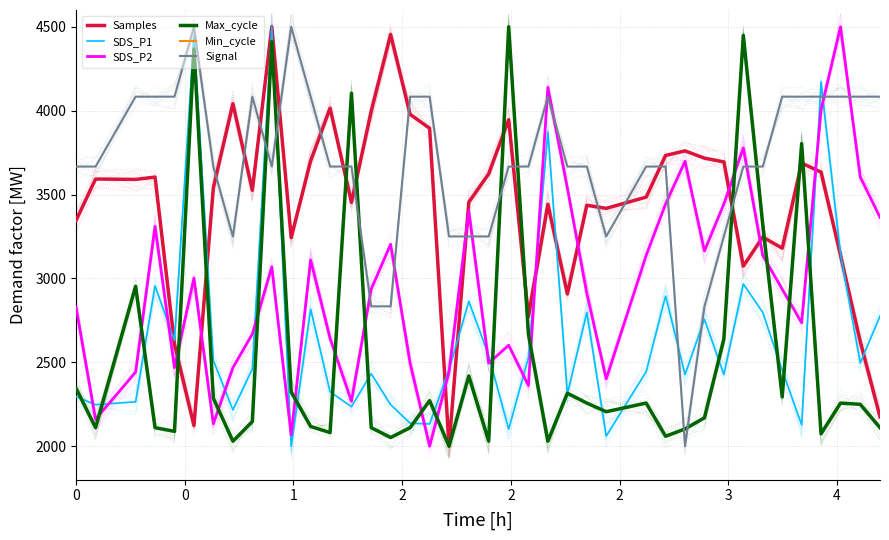

Which series ends up on top after the final intersection of SDS_P1 and Signal?

Signal